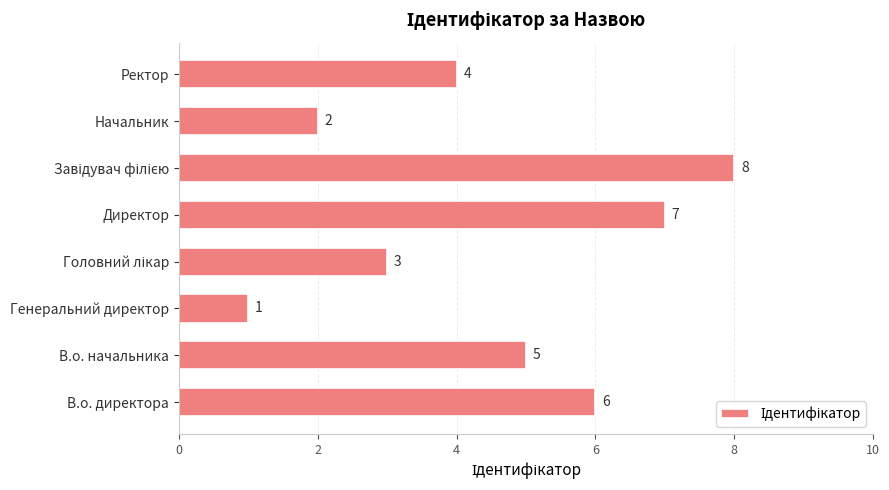

Between Директор and В.о. директора, which is larger?

Директор